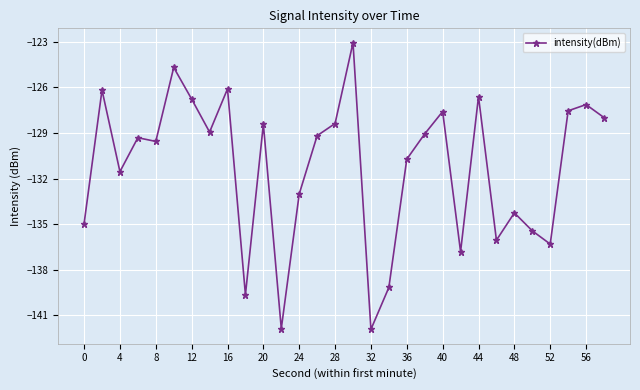

True or false: there are more than 1 points higher than both neighbors.

True